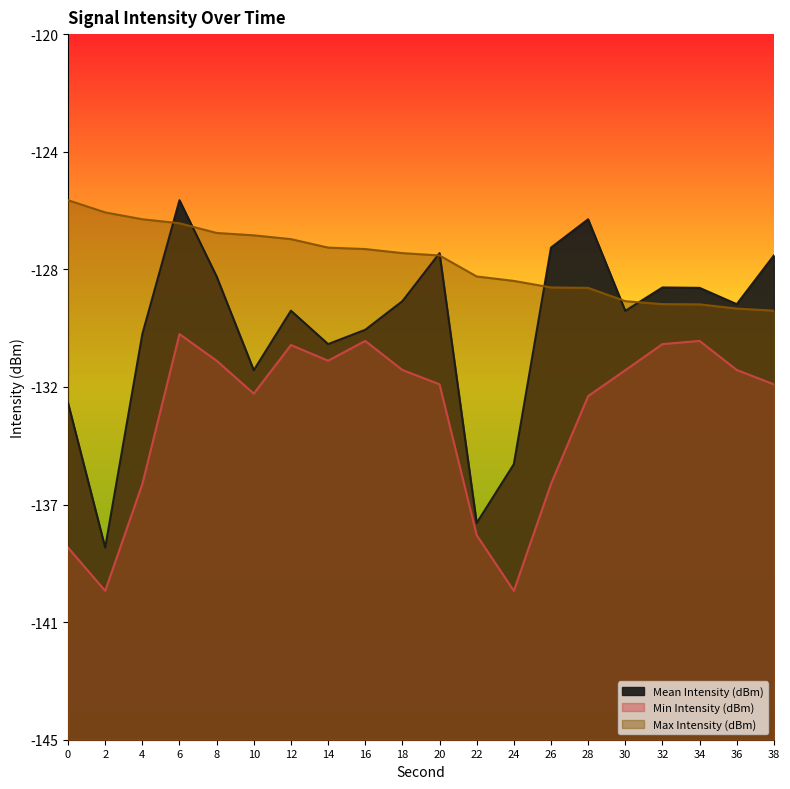

Rank the categories by Mean Intensity (dBm) value from lowest to highest.

2, 22, 24, 0, 10, 14, 4, 16, 30, 12, 36, 18, 34, 32, 8, 38, 20, 26, 28, 6